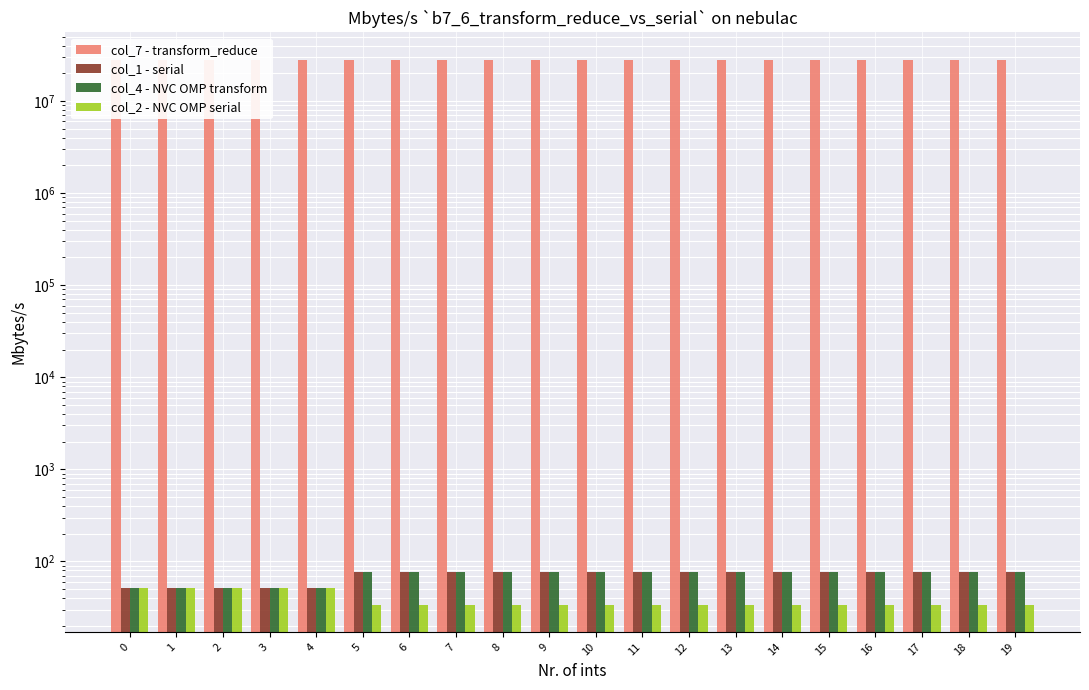

Is the value of col_1 - serial at 7 greater than the value of col_4 - NVC OMP transform at 8?

No